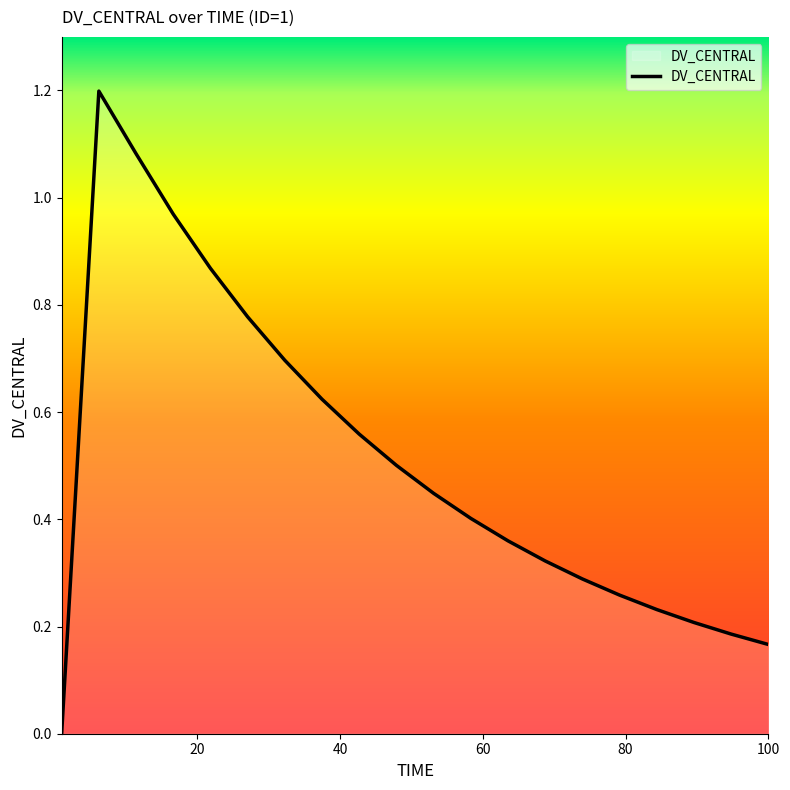

What is the difference between the maximum and minimum values?

1.2